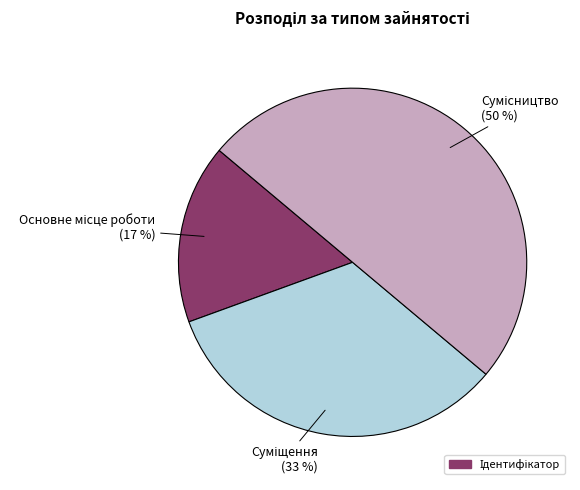

To the nearest percent, what is the average slice percentage?

33%